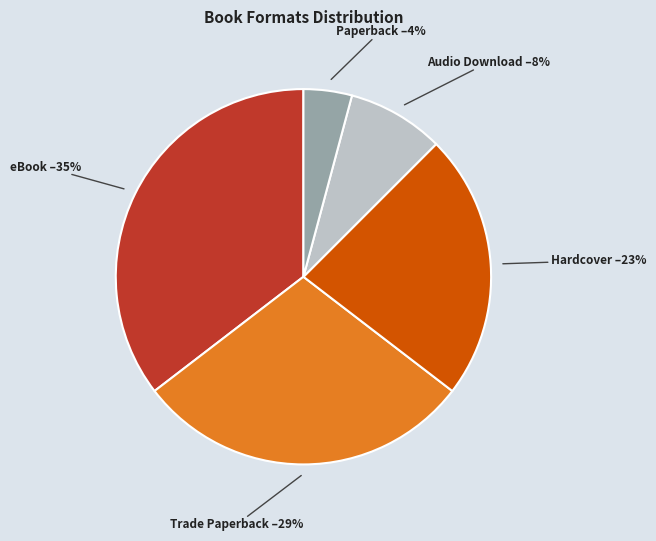

How many segments does this pie chart have?

5